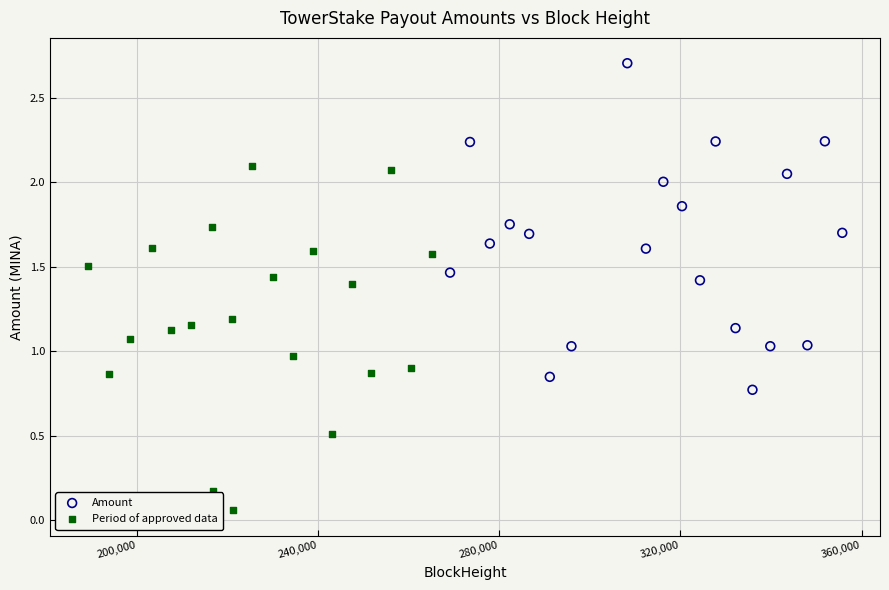

Which series contains the lowest Y value?

Period of approved data